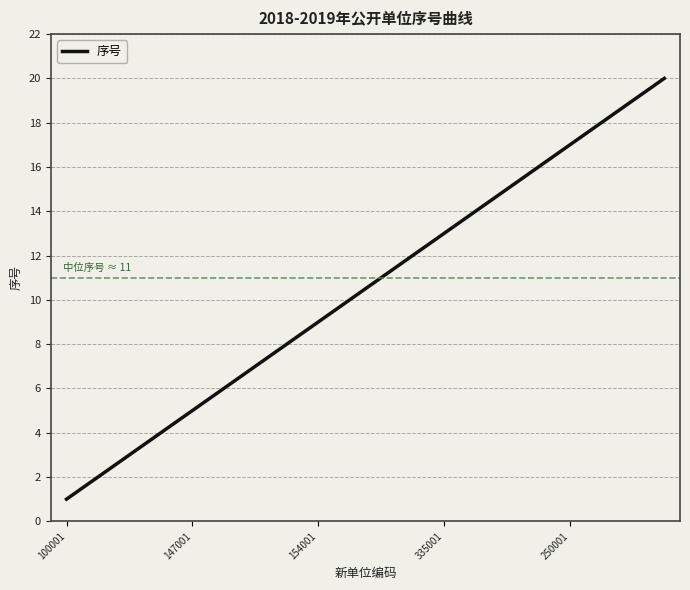

What is the maximum value shown in the chart?

20